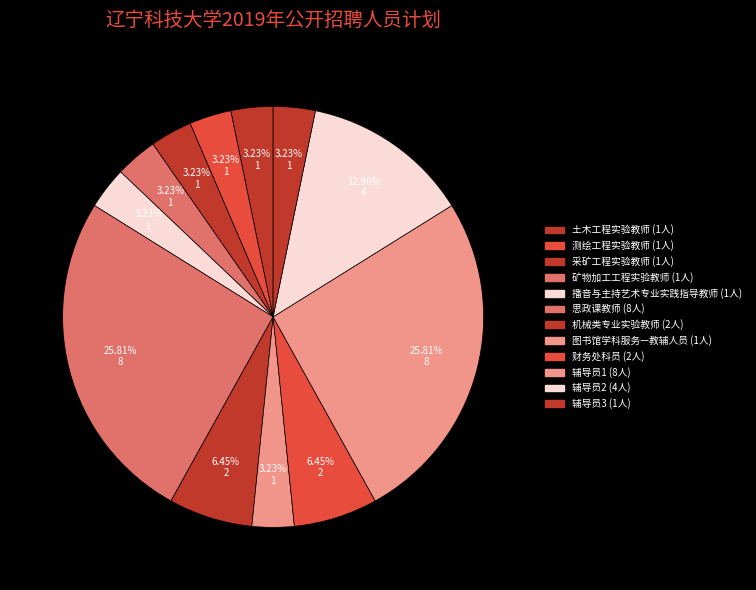

Which has a higher value, 财务处科员 or 思政课教师?

思政课教师